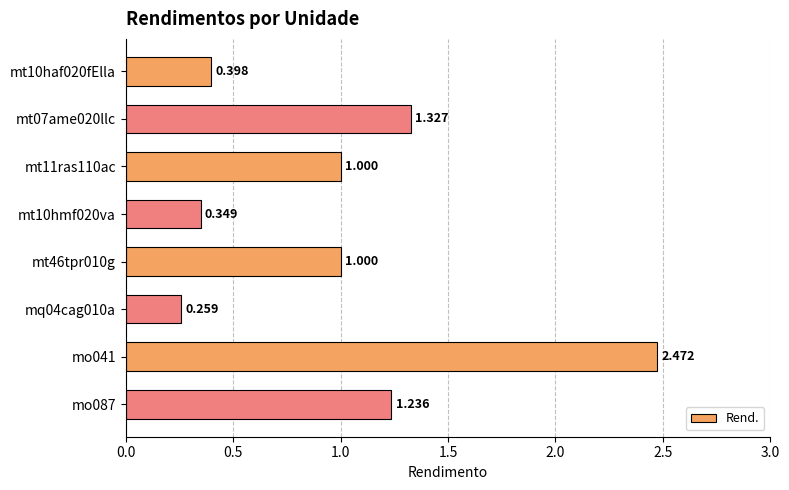

What is the maximum value shown in the chart?

2.5